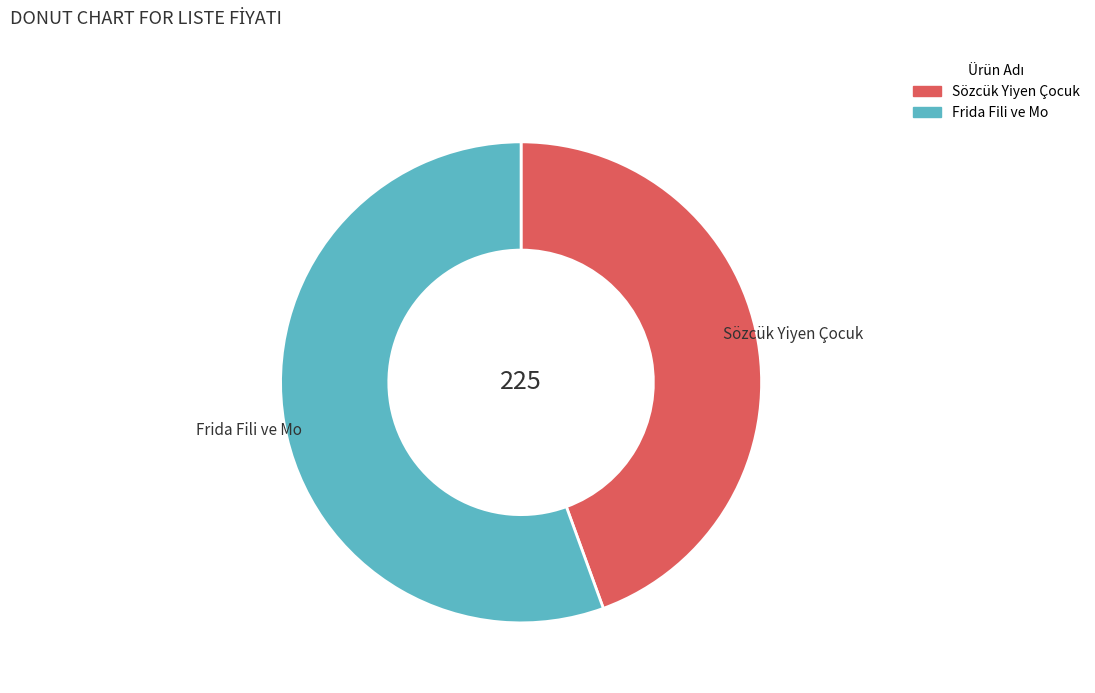

Which slice is the smallest?

Sözcük Yiyen Çocuk